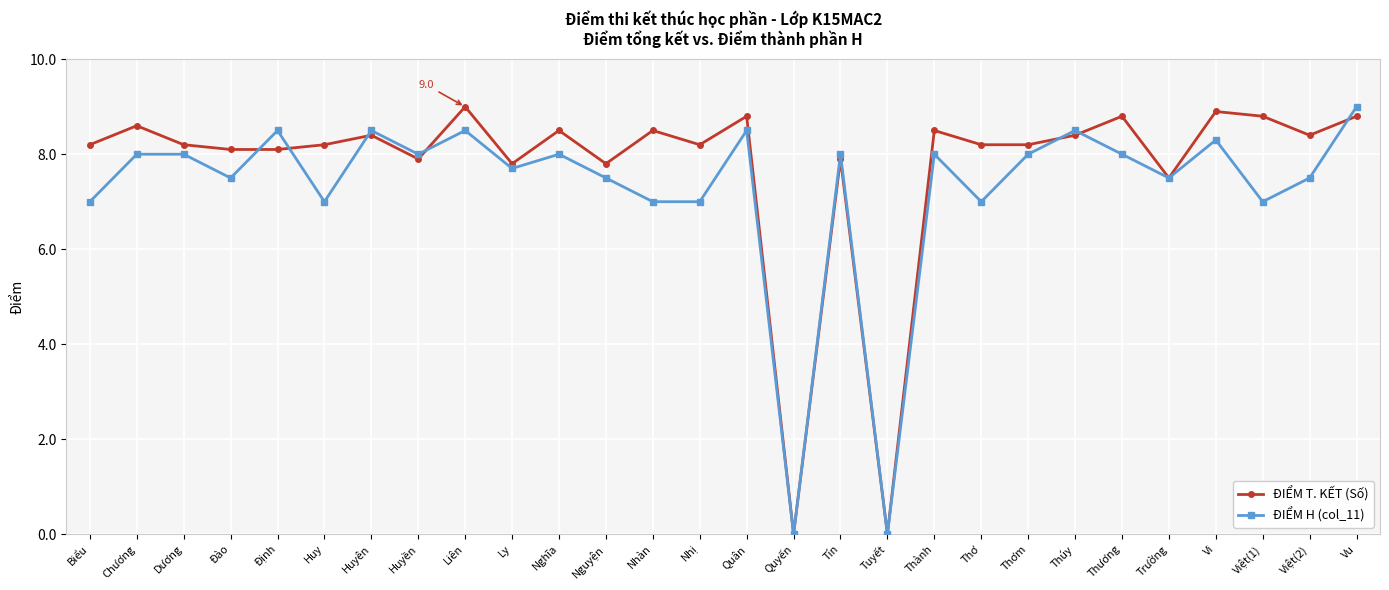

Is this an area chart (filled region under the line)?

No